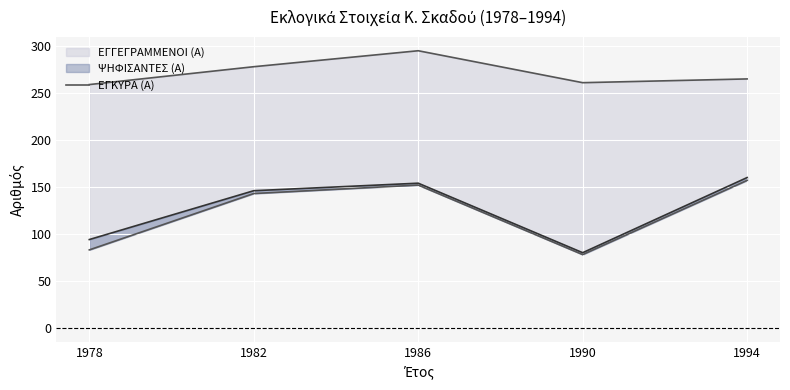

What is the difference between the second highest and second lowest values?

69